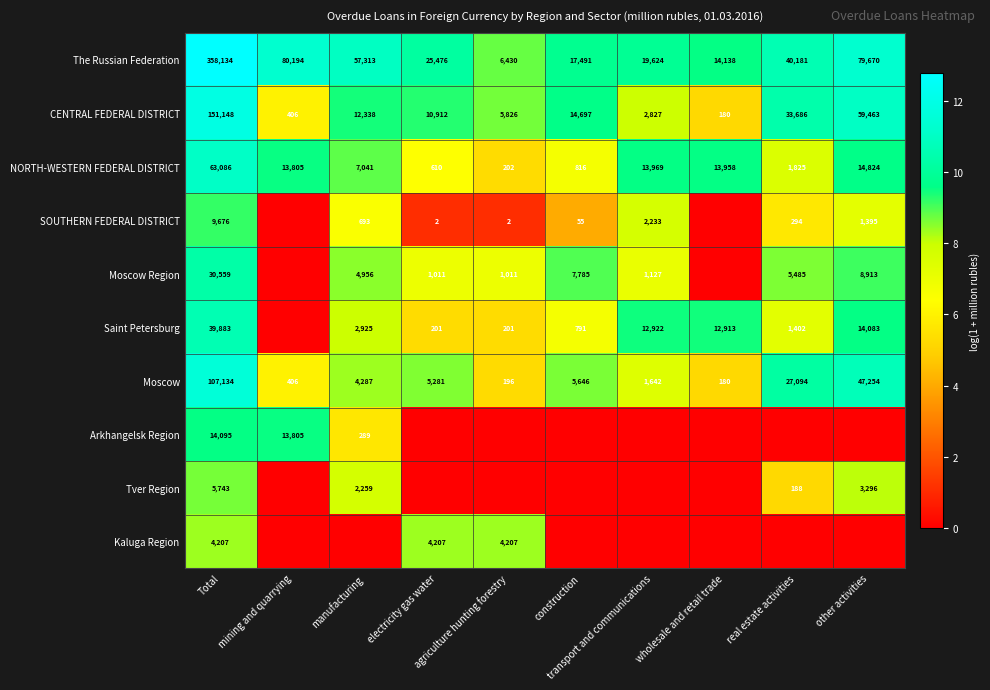

What is the average value of the NORTH-WESTERN FEDERAL DISTRICT series?

13014